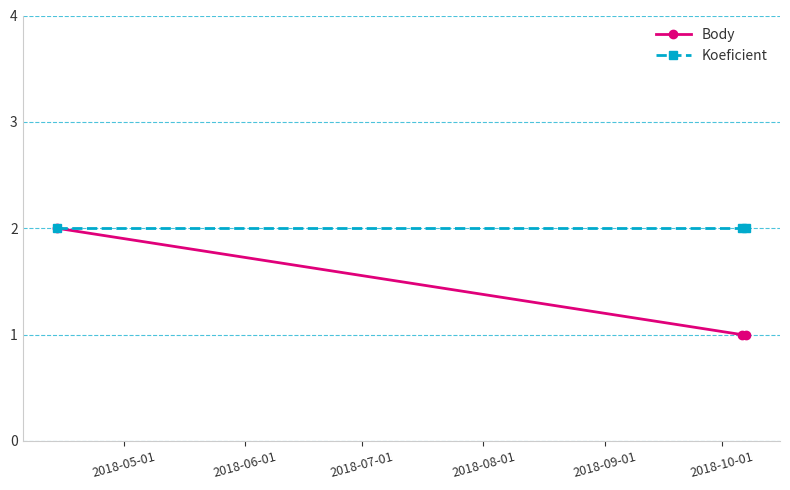

What are all the series names shown in the legend?

Body, Koeficient